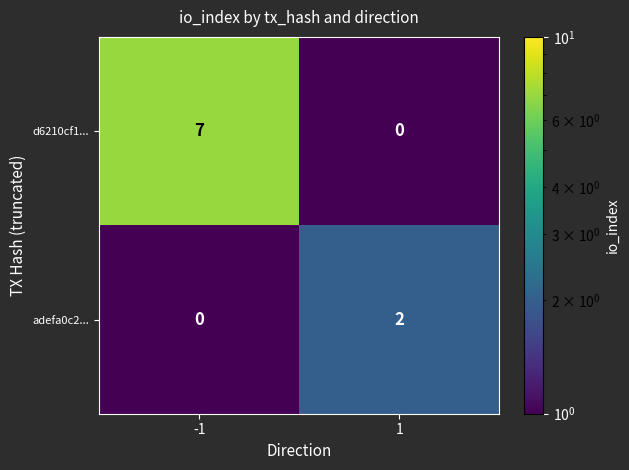

Reading left to right, transcribe all the data shown in this chart.

d6210cf1...: -1=7	1=0
adefa0c2...: -1=0	1=2